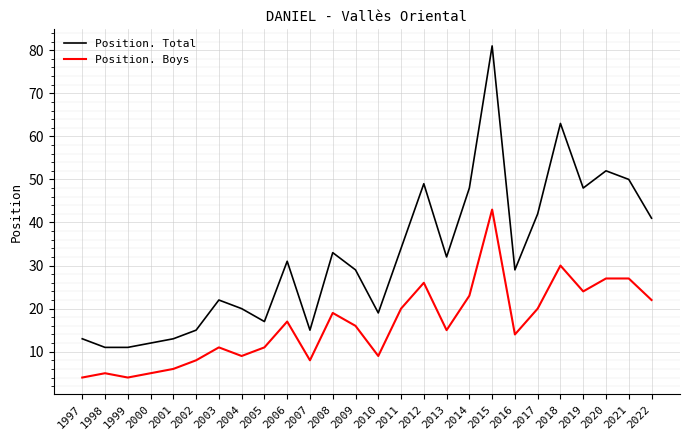

Reading right to left, list all the values displayed in this chart.

Position. Total: 2022=41	2021=50	2020=52	2019=48	2018=63	2017=42	2016=29	2015=81	2014=48	2013=32	2012=49	2011=34	2010=19	2009=29	2008=33	2007=15	2006=31	2005=17	2004=20	2003=22	2002=15	2001=13	2000=12	1999=11	1998=11	1997=13
Position. Boys: 2022=22	2021=27	2020=27	2019=24	2018=30	2017=20	2016=14	2015=43	2014=23	2013=15	2012=26	2011=20	2010=9	2009=16	2008=19	2007=8	2006=17	2005=11	2004=9	2003=11	2002=8	2001=6	2000=5	1999=4	1998=5	1997=4